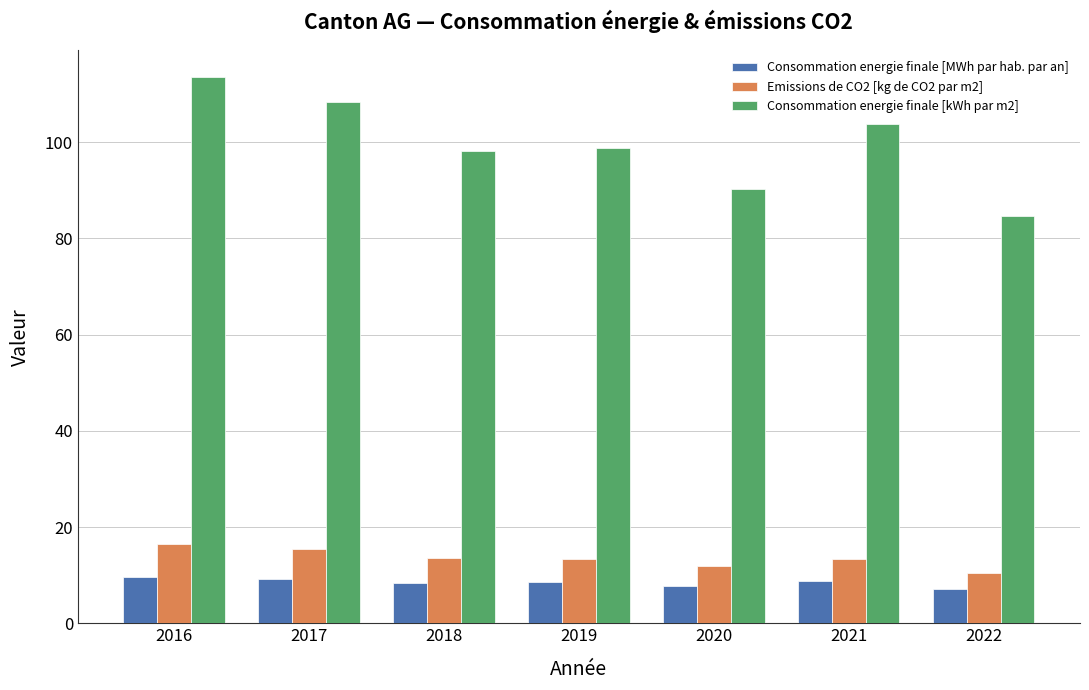

Are the bars horizontal?

No